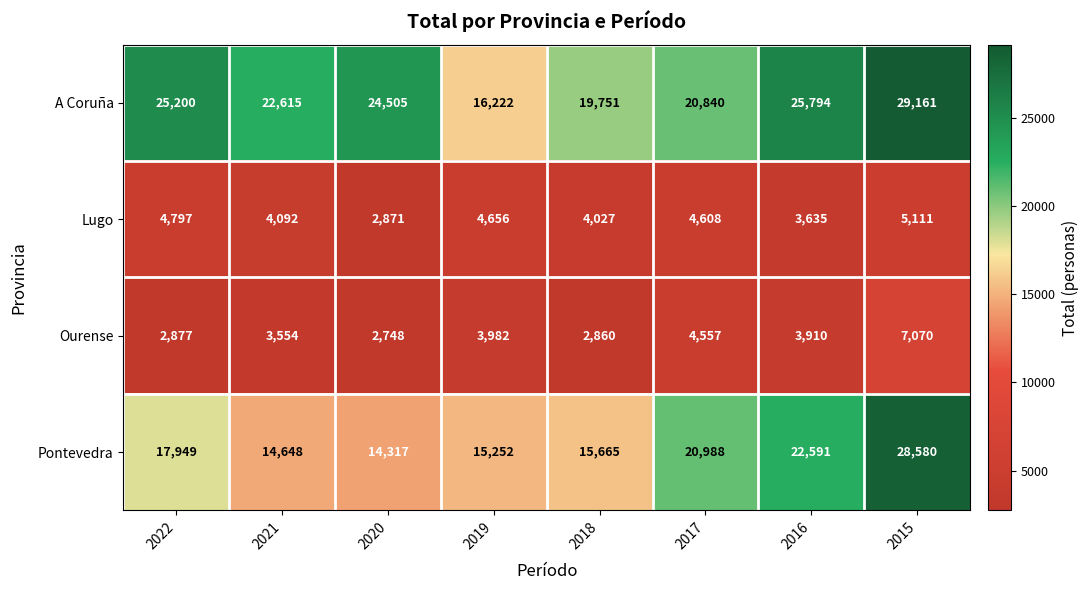

What is the difference between the Pontevedra values at 2018 and 2022?

2284